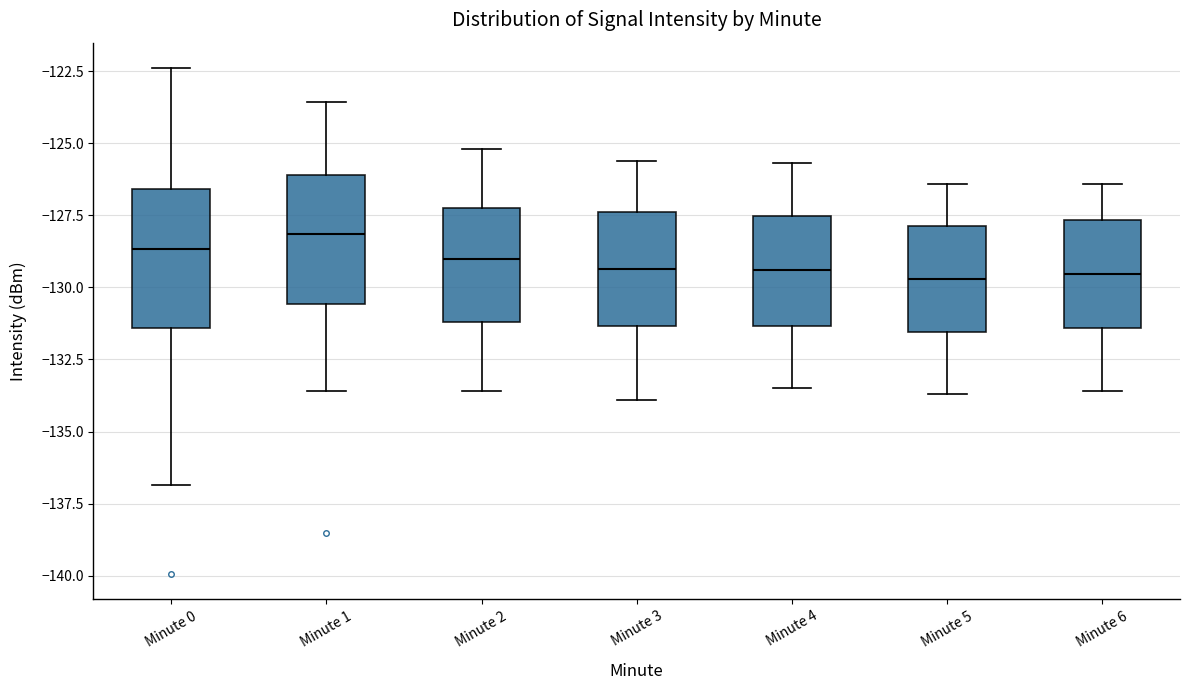

Reading left to right, read every box against the y-axis: the position of its median line, the range the box covers, and the ends of its whiskers. The values are not printed on the chart, so give them approximately, as read against the axis.

Minute 0: median -128.5, box -131.5 to -126.5, whiskers -137.0 to -122.5
Minute 1: median -128.0, box -130.5 to -126.0, whiskers -133.5 to -123.5
Minute 2: median -129.0, box -131.0 to -127.0, whiskers -133.5 to -125.0
Minute 3: median -129.5, box -131.5 to -127.5, whiskers -134.0 to -125.5
Minute 4: median -129.5, box -131.5 to -127.5, whiskers -133.5 to -125.5
Minute 5: median -129.5, box -131.5 to -128.0, whiskers -133.5 to -126.5
Minute 6: median -129.5, box -131.5 to -127.5, whiskers -133.5 to -126.5